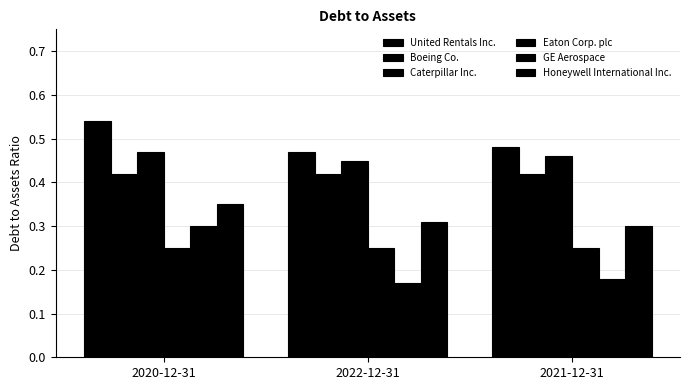

Which category has the highest value in the Eaton Corp. plc series?

2020-12-31